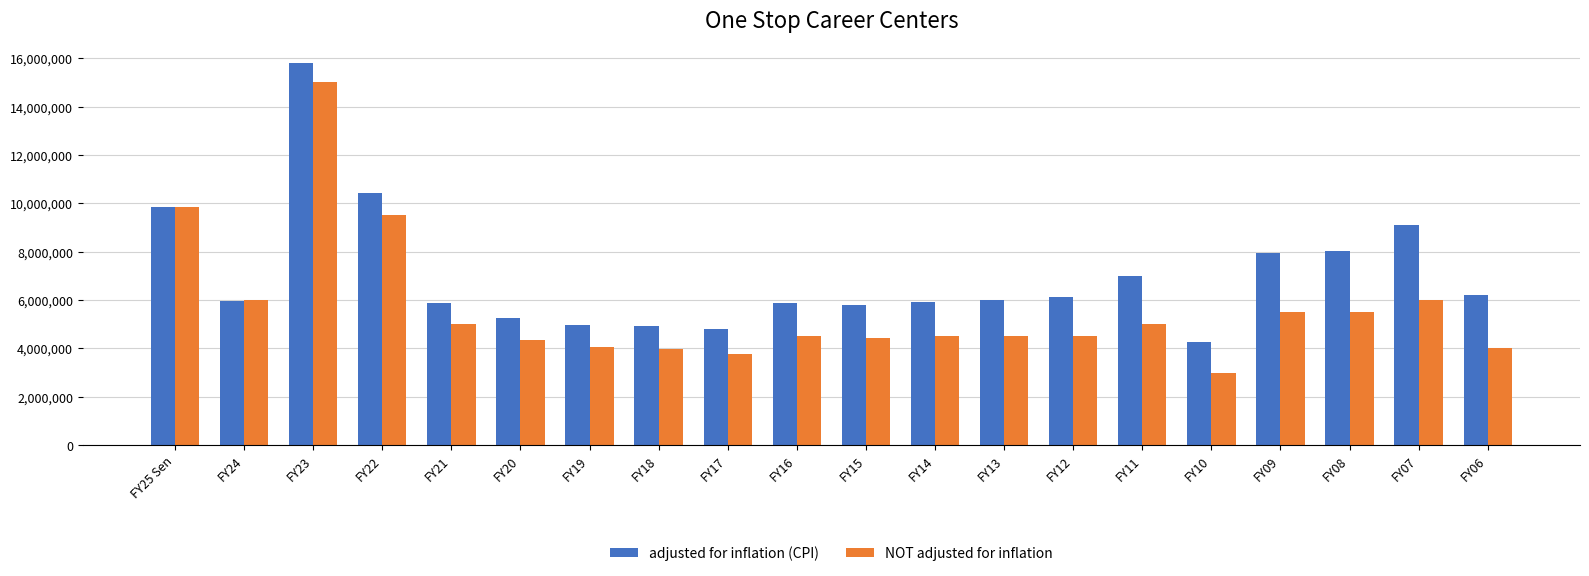

What is the difference between the NOT adjusted for inflation values at FY19 and FY07?

1939949